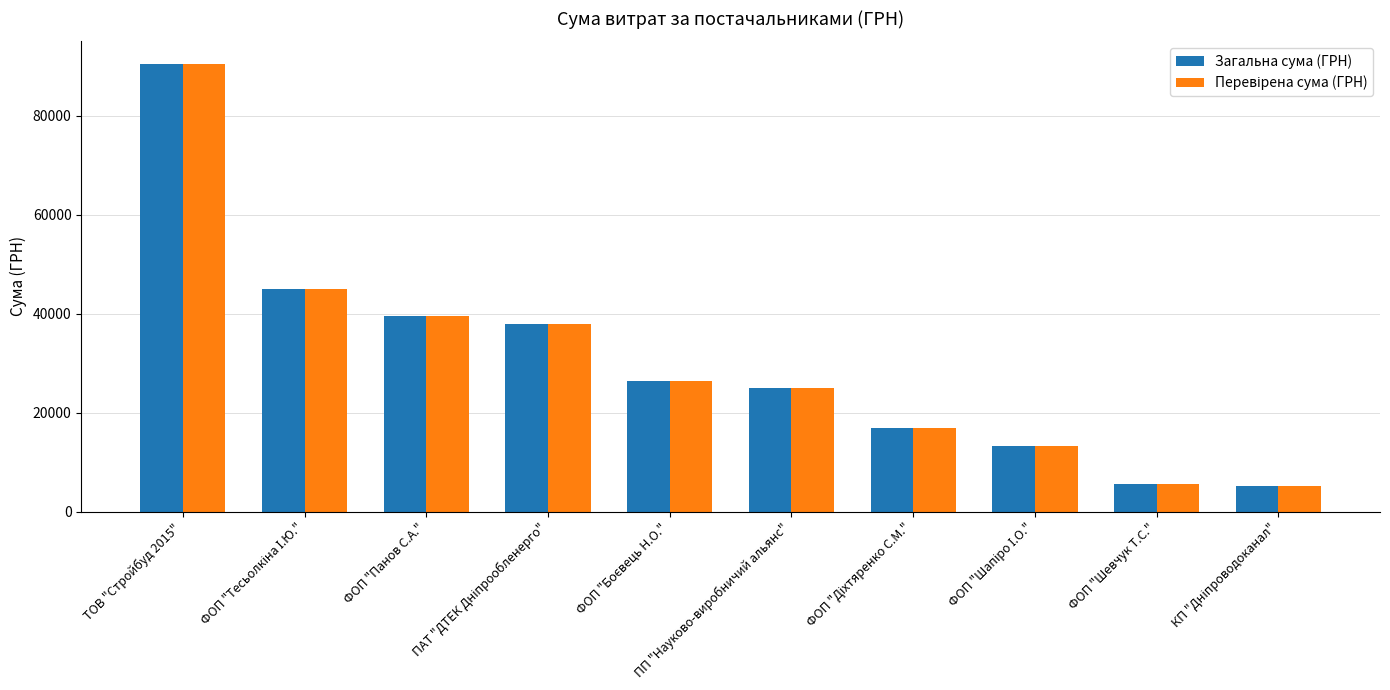

What is the highest value of the Загальна сума (ГРН) series?

90526.3